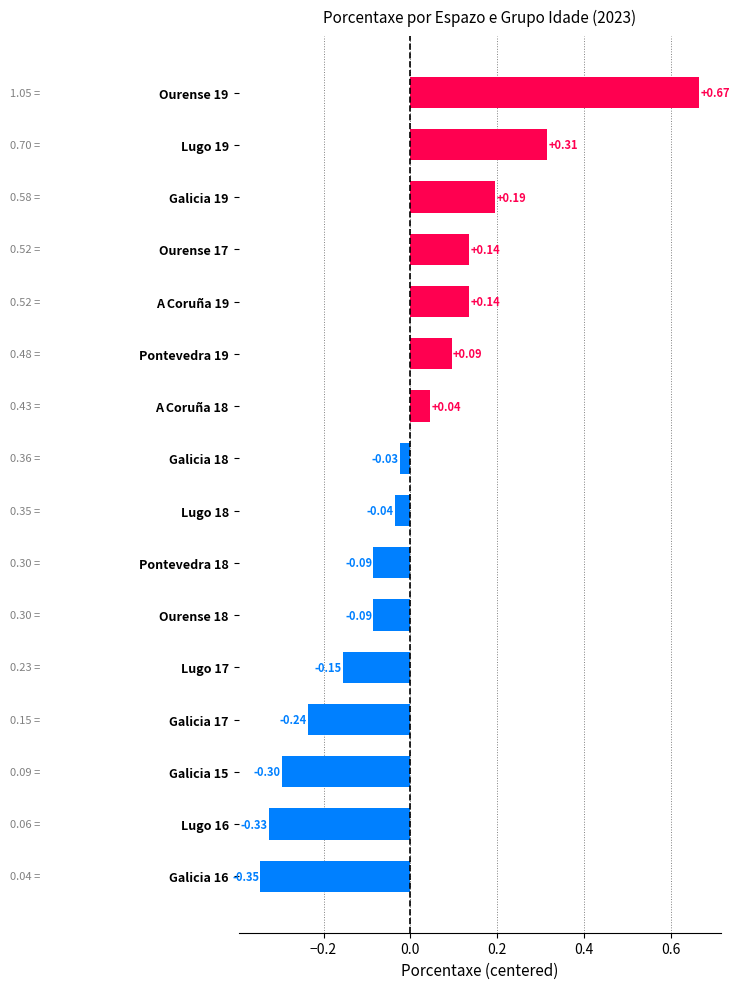

Which label corresponds to the smallest value in the chart?

Galicia 16